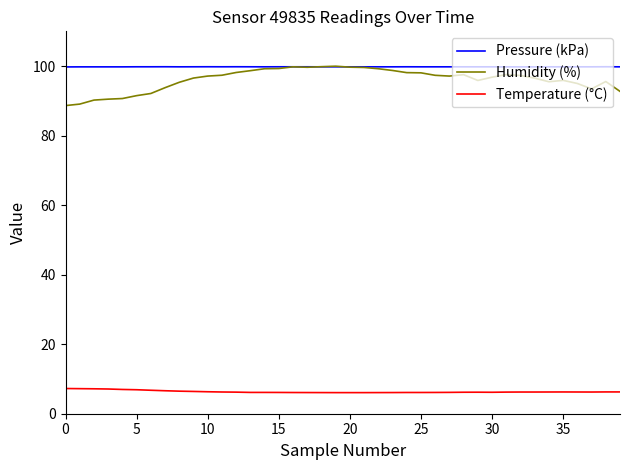

True or false: Temperature (°C) and Pressure (kPa) intersect in this chart.

False